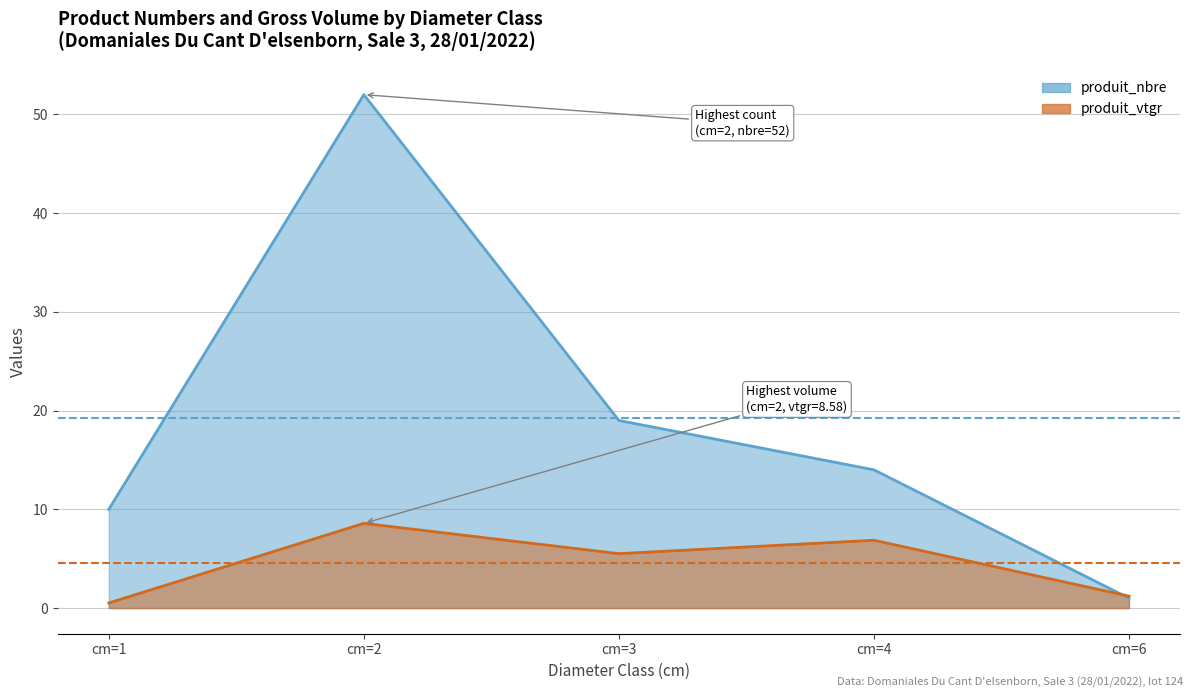

What is the value of the Avg produit_vtgr (4.54) point at the 2nd from the left?

4.5